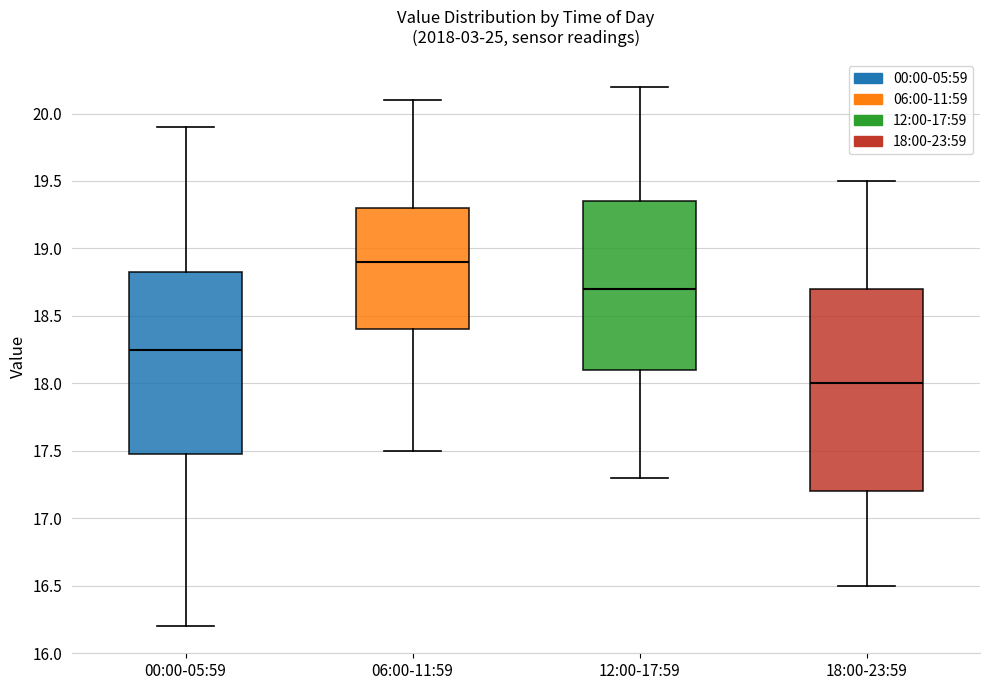

Which box's median line is the highest?

06:00-11:59